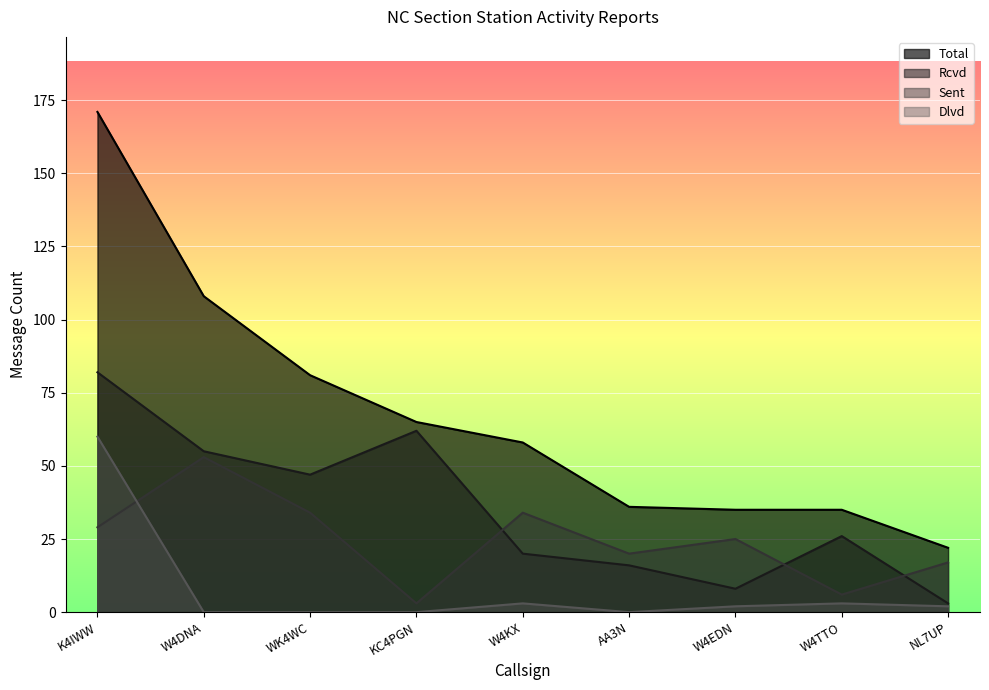

Which series has the largest total across all categories?

Total